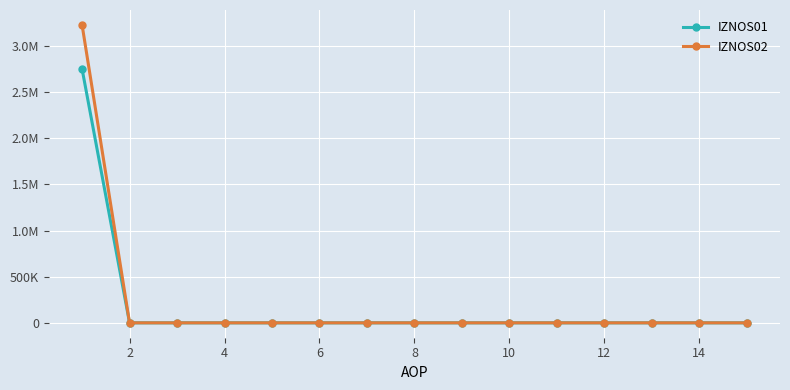

What is the average value of the IZNOS02 series?

215340.8